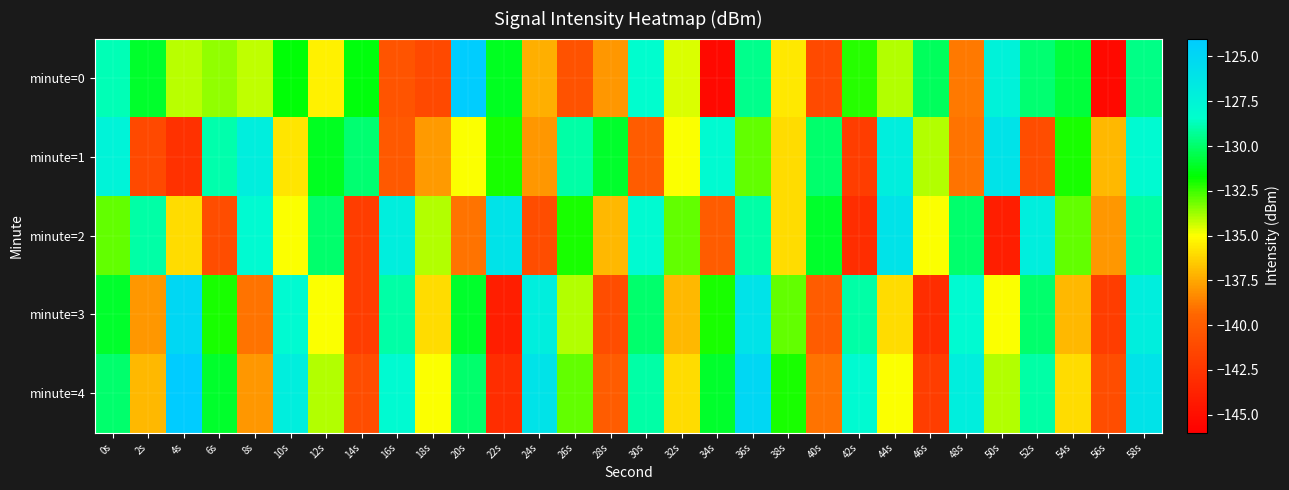

Between 40s and 6s, which is larger?

6s